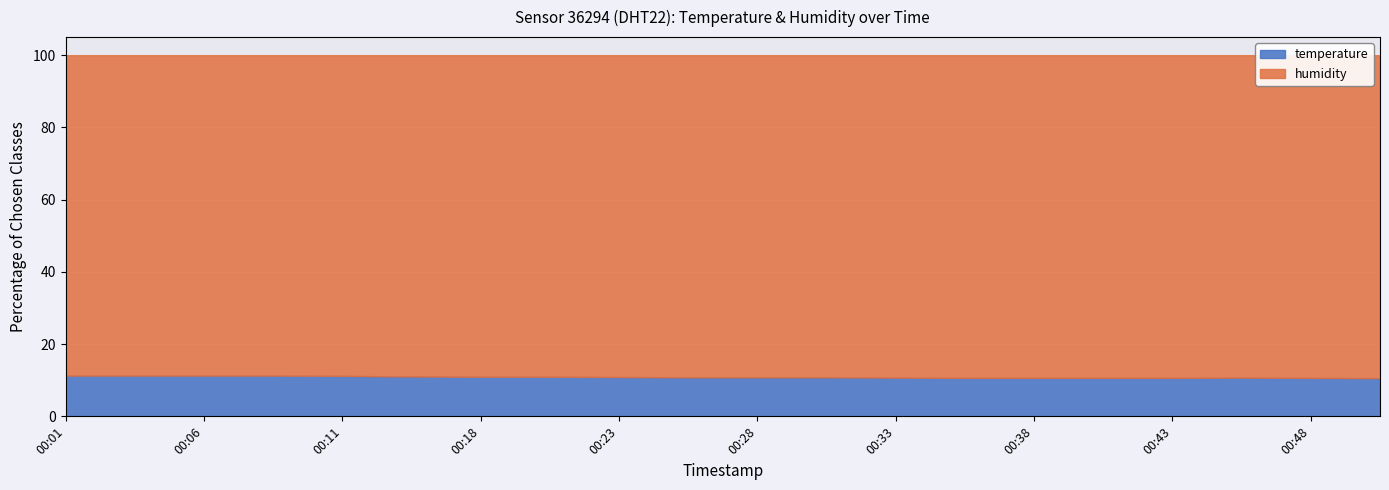

Reading right to left, list all the values displayed in this chart.

00:50=10.6	00:48=10.6	00:45=10.7	00:43=10.6	00:40=10.6	00:38=10.6	00:35=10.6	00:33=10.7	00:31=10.8	00:28=10.8	00:26=10.8	00:23=10.9	00:21=11.0	00:18=11.0	00:16=11.0	00:11=11.2	00:08=11.3	00:06=11.3	00:04=11.3	00:01=11.3